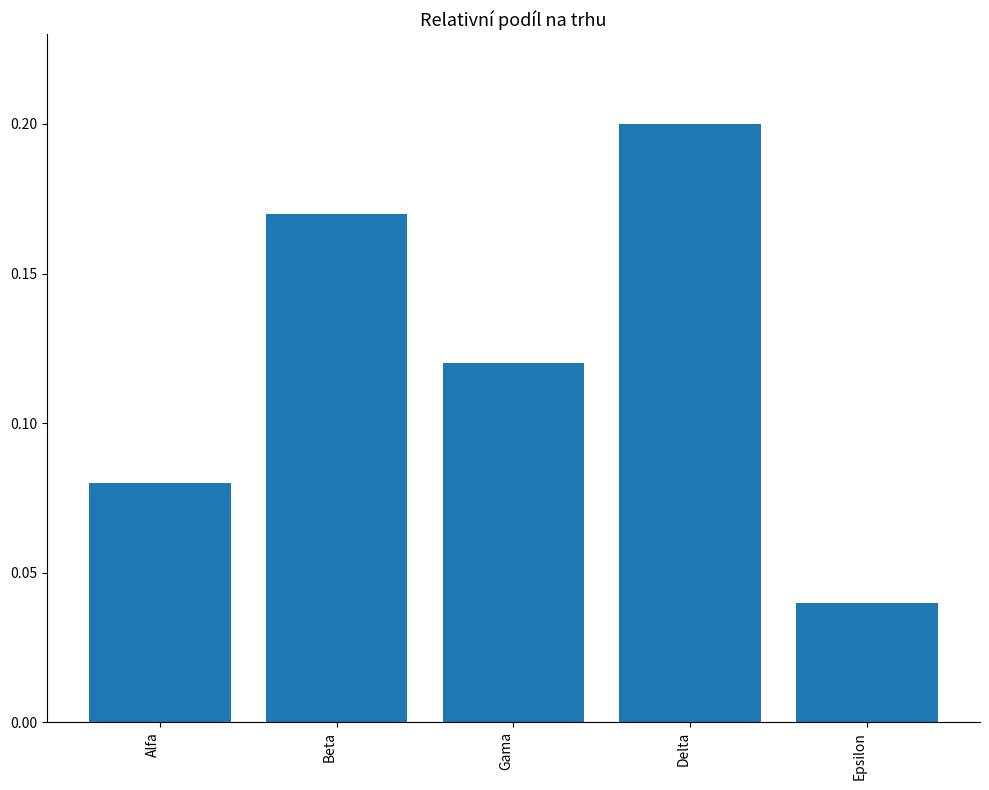

Where is the data nearest to the value 0?

Epsilon